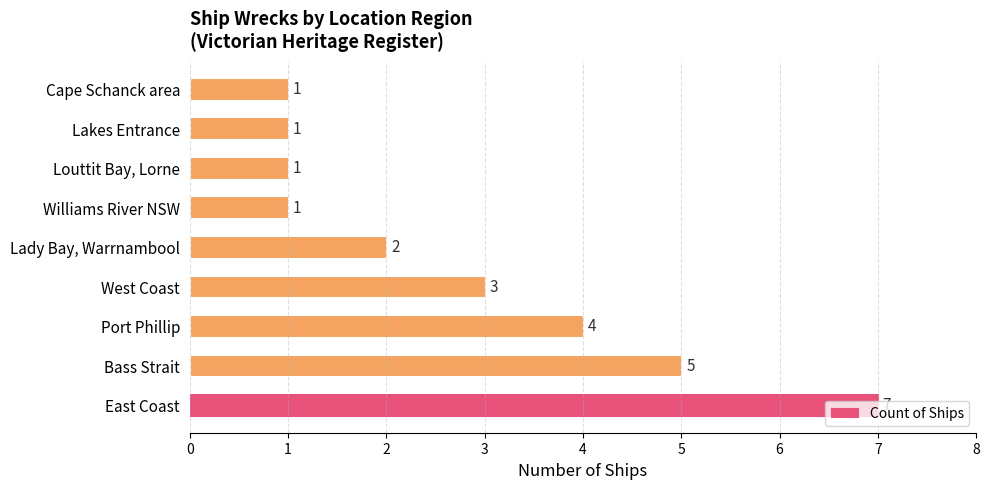

What is the minimum value shown in the chart?

1